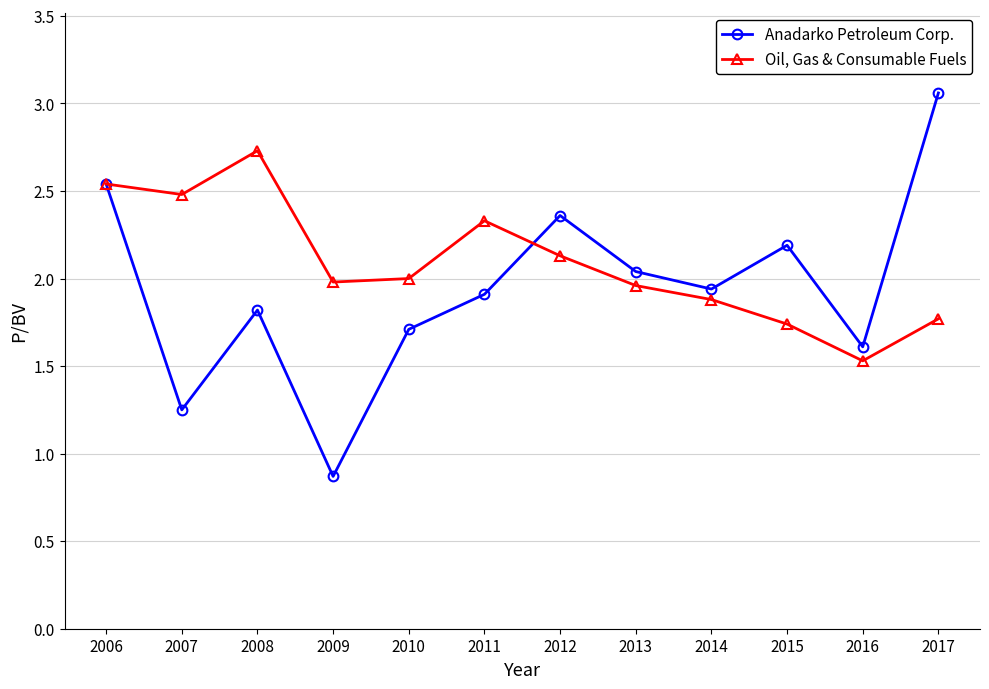

The Oil, Gas & Consumable Fuels series shows 1.9 at 2014. True or false?

True